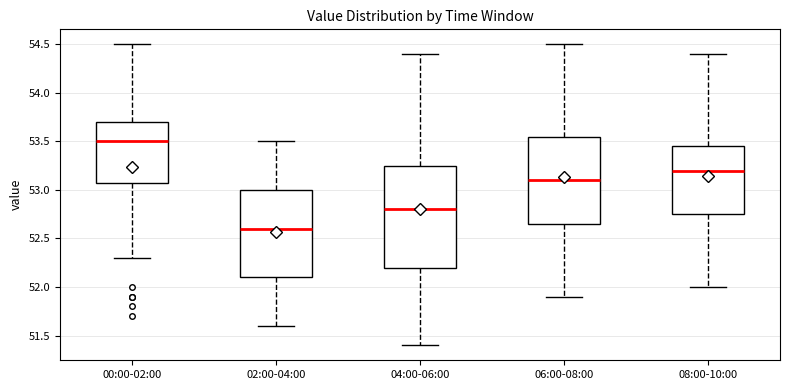

Reading left to right, transcribe this box plot: for each box, give where its median line is, the range the box spans, and where its two whiskers end, as read against the y-axis. The values are not printed on the chart, so give them approximately, as read against the axis.

00:00-02:00: median 53.50, box 53.10 to 53.70, whiskers 52.30 to 54.50
02:00-04:00: median 52.60, box 52.10 to 53.00, whiskers 51.60 to 53.50
04:00-06:00: median 52.80, box 52.20 to 53.25, whiskers 51.40 to 54.40
06:00-08:00: median 53.10, box 52.65 to 53.55, whiskers 51.90 to 54.50
08:00-10:00: median 53.20, box 52.75 to 53.45, whiskers 52.00 to 54.40